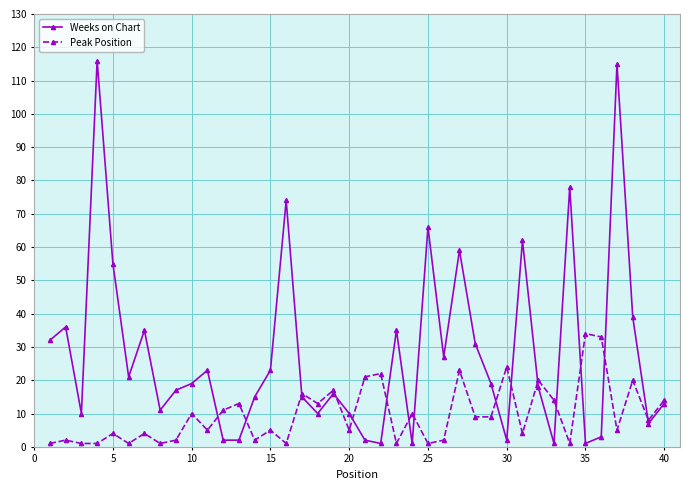

Which series has the largest range (max minus min)?

Weeks on Chart